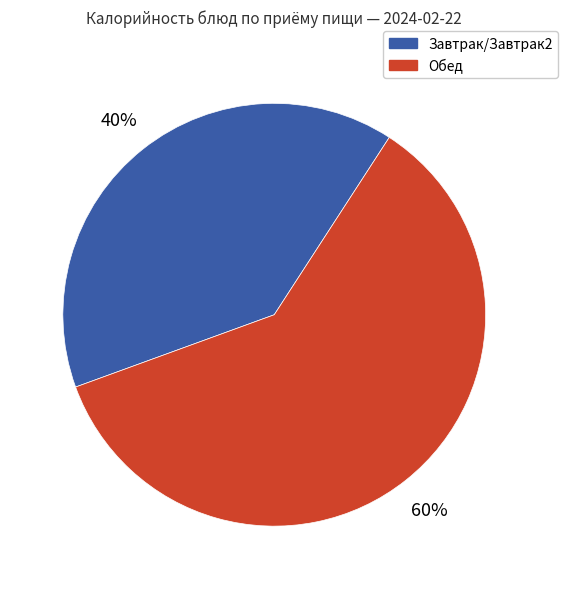

Which category has the smallest portion of the pie?

Завтрак/Завтрак2